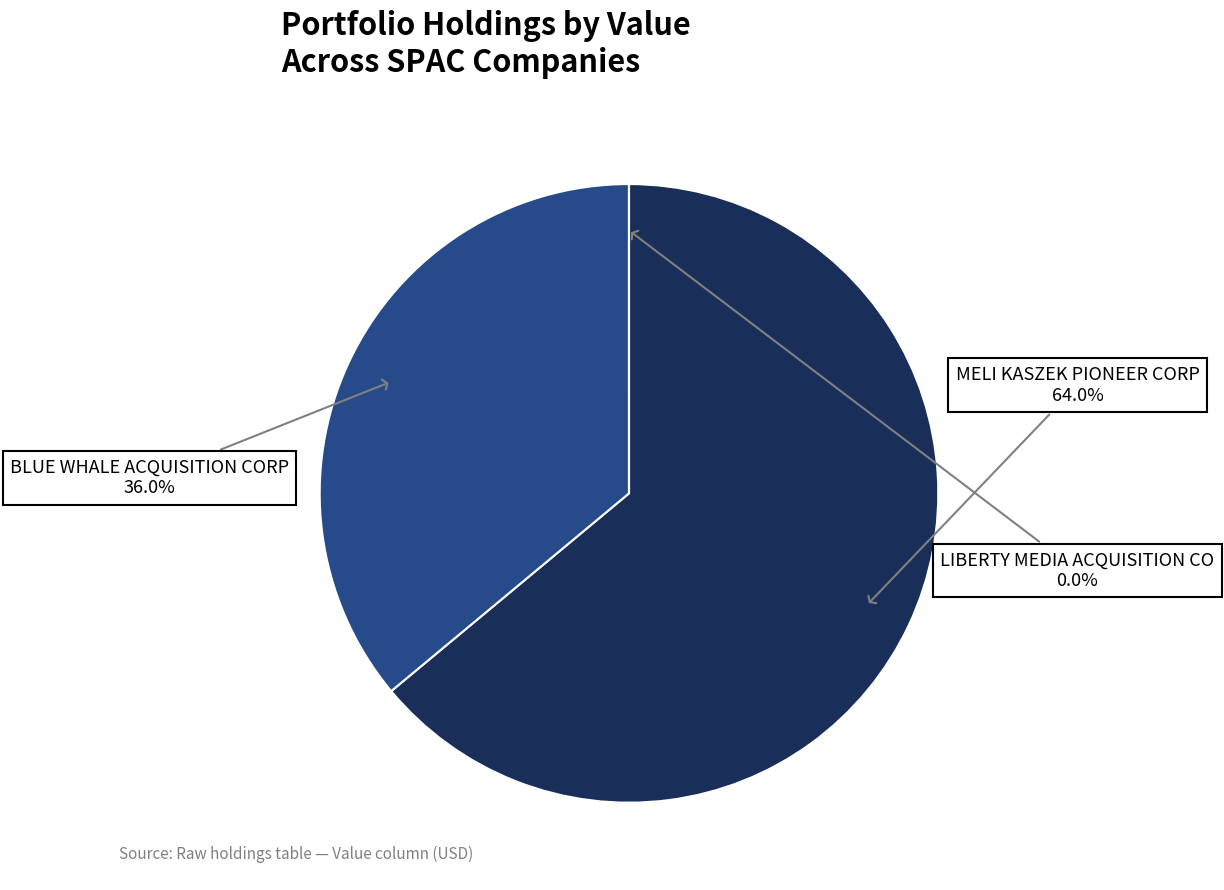

Does any single category account for the majority?

Yes